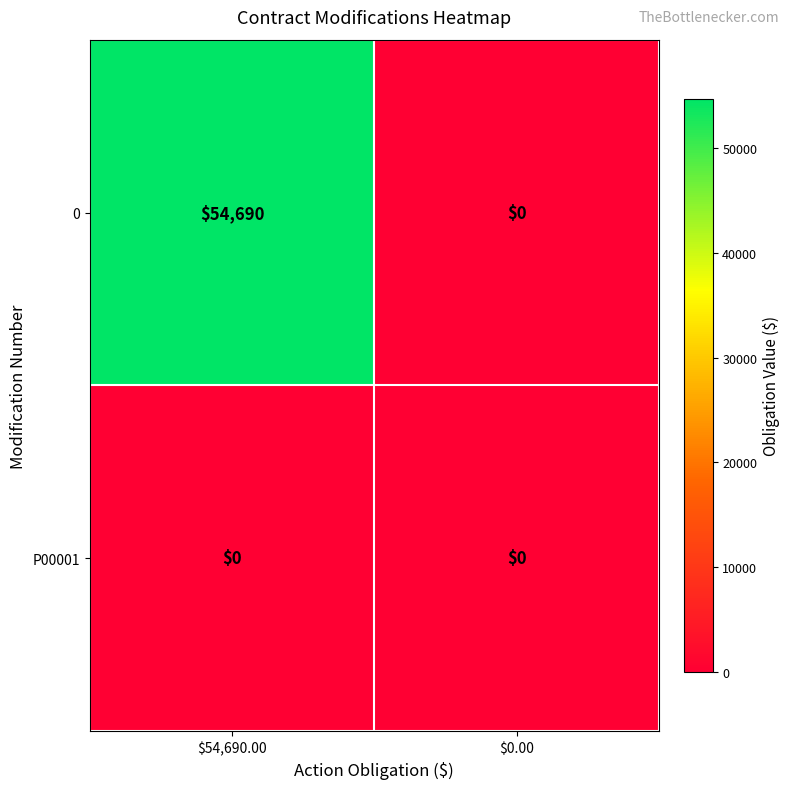

Which category has the highest value across all series?

$54,690.00